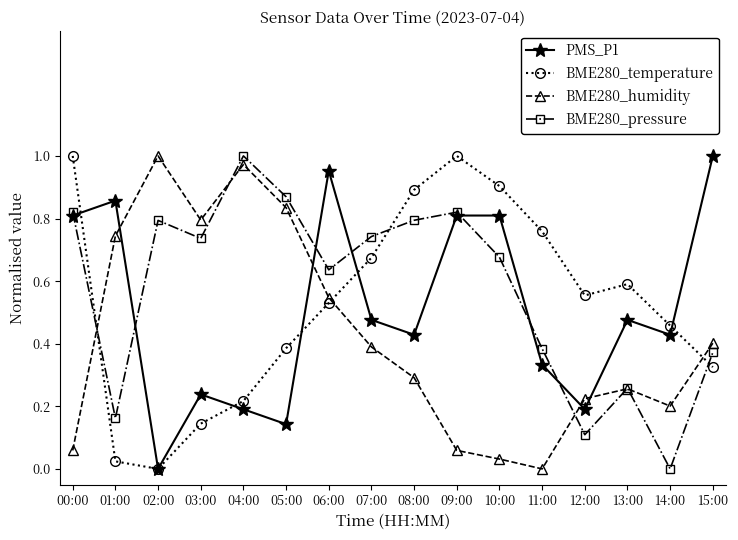

The value of BME280_temperature at 10:00 is 0.9. True or false?

True